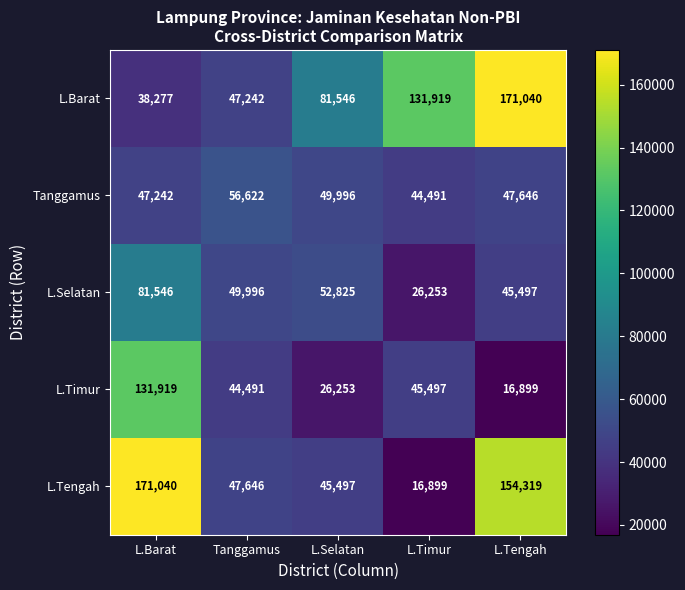

Which series changed the most between L.Selatan and L.Tengah?

L.Tengah